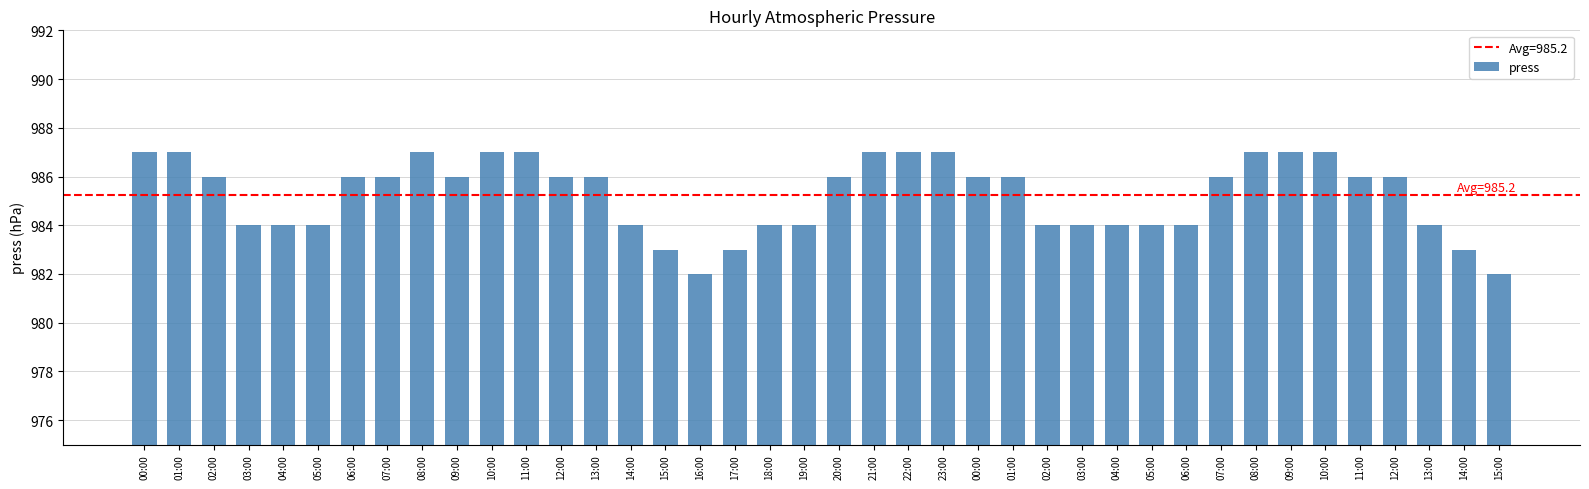

Where is the data nearest to the value 984?

03:00